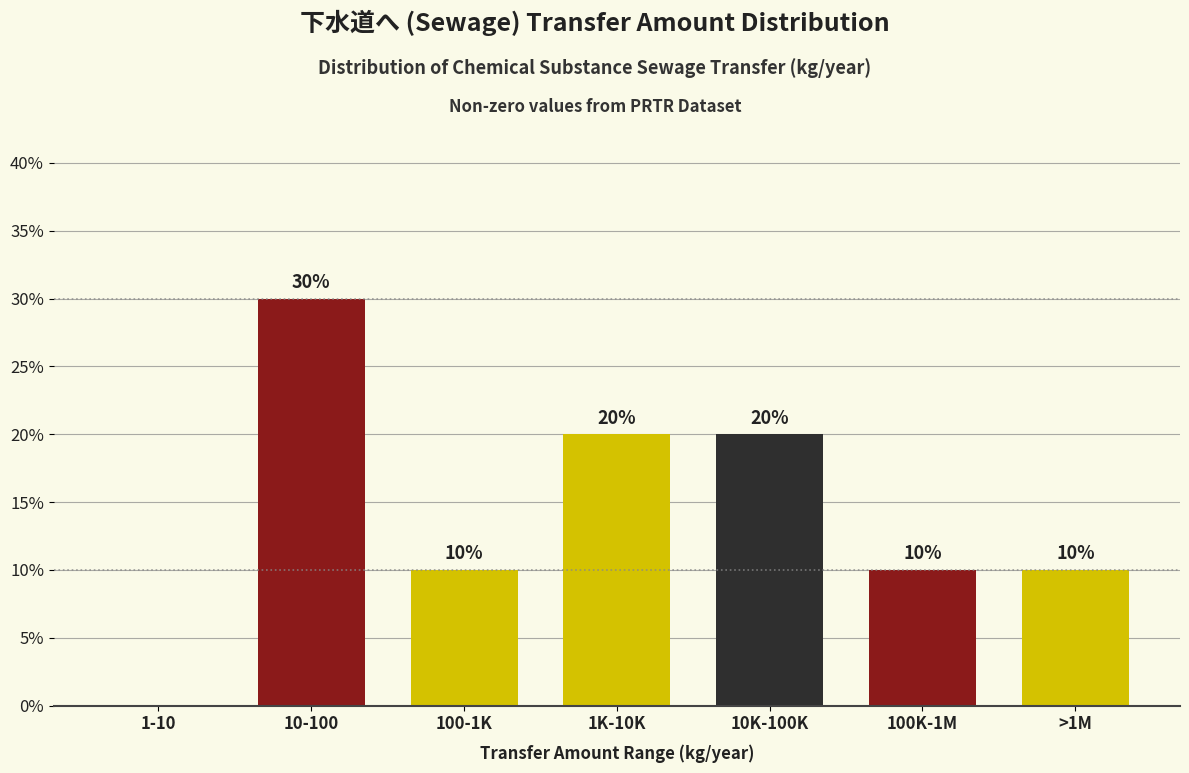

Reading left to right, transcribe all the data shown in this chart.

1-10=0	10-100=30	100-1K=10	1K-10K=20	10K-100K=20	100K-1M=10	>1M=10